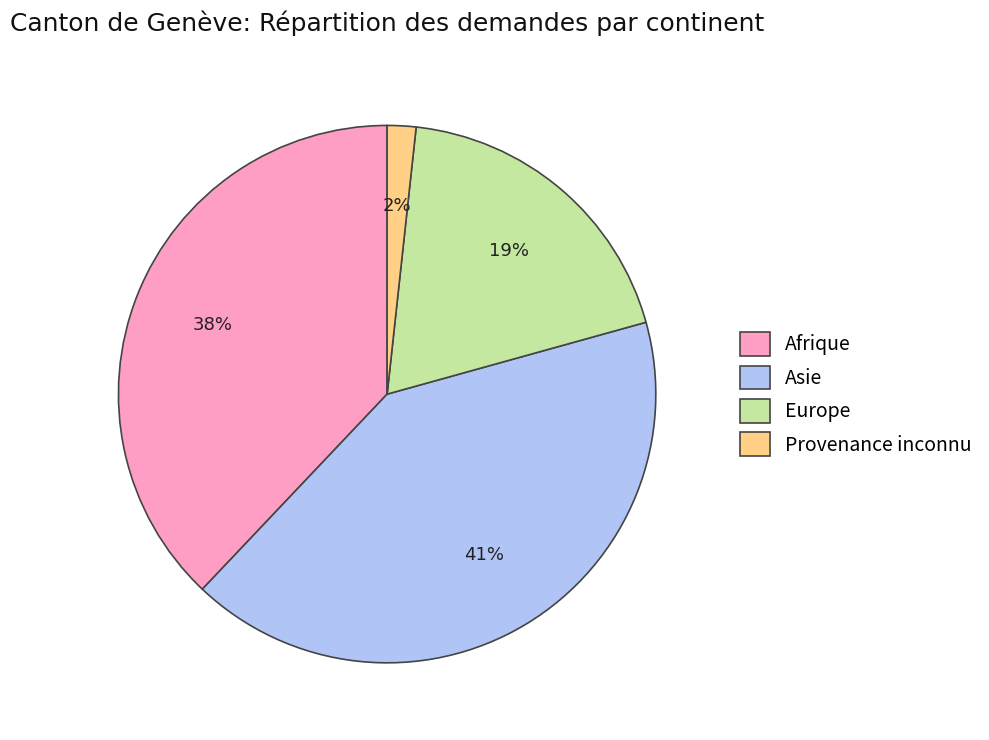

To the nearest percent, what is the difference between the Provenance inconnu and Europe slice percentages?

17%